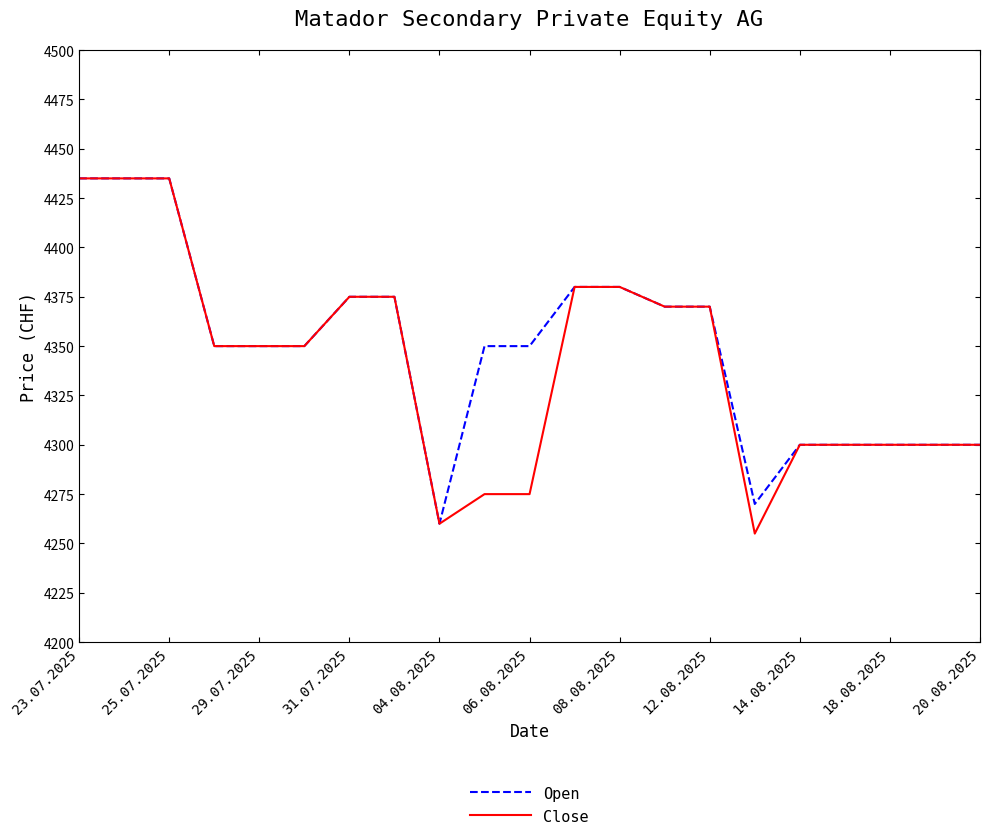

What is the minimum value shown in the chart?

4255